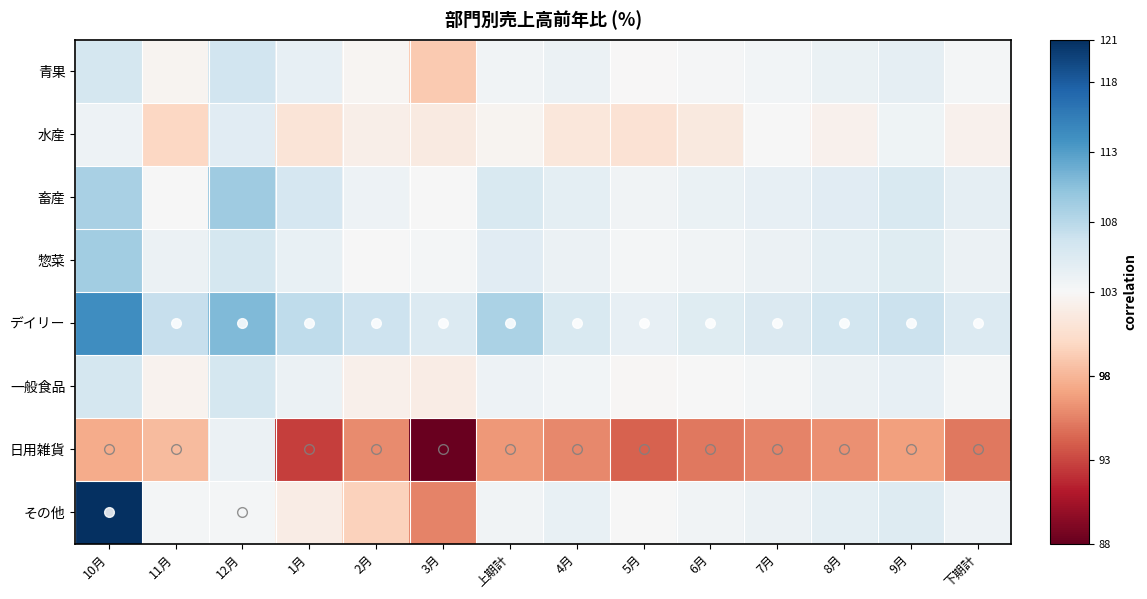

Reading right to left, extract all data points from this chart.

青果: 下期計=103.4	9月=104.6	8月=104.2	7月=103.5	6月=103.2	5月=102.9	4月=104.1	上期計=103.6	3月=99.1	2月=102.7	1月=104.5	12月=106.4	11月=102.6	10月=106.2
水産: 下期計=102.3	9月=103.8	8月=102.4	7月=103.1	6月=101.5	5月=100.8	4月=101.3	上期計=102.6	3月=101.6	2月=102.1	1月=101.1	12月=105.0	11月=99.9	10月=103.9
畜産: 下期計=104.6	9月=105.8	8月=105.1	7月=104.5	6月=104.2	5月=103.6	4月=104.8	上期計=105.8	3月=103.0	2月=103.9	1月=106.0	12月=109.4	11月=103.0	10月=108.9
惣菜: 下期計=104.1	9月=105.2	8月=104.8	7月=104.1	6月=103.7	5月=103.4	4月=104.0	上期計=105.1	3月=103.4	2月=103.1	1月=104.4	12月=106.1	11月=104.0	10月=109.2
デイリー: 下期計=105.4	9月=106.8	8月=106.3	7月=105.6	6月=105.2	5月=104.5	4月=105.8	上期計=108.7	3月=105.4	2月=106.7	1月=107.6	12月=110.9	11月=107.2	10月=114.2
一般食品: 下期計=103.3	9月=104.5	8月=104.0	7月=103.4	6月=103.1	5月=102.8	4月=103.5	上期計=103.9	3月=101.9	2月=102.2	1月=104.1	12月=106.1	11月=102.5	10月=106.2
日用雑貨: 下期計=95.1	9月=96.8	8月=96.2	7月=95.5	6月=95.1	5月=94.2	4月=95.8	上期計=96.5	3月=88.2	2月=95.9	1月=92.6	12月=104.1	11月=98.2	10月=97.4
その他: 下期計=103.9	9月=105.3	8月=104.7	7月=104.0	6月=103.6	5月=103.1	4月=104.3	上期計=103.7	3月=95.5	2月=99.6	1月=101.9	12月=103.3	11月=103.4	10月=121.2